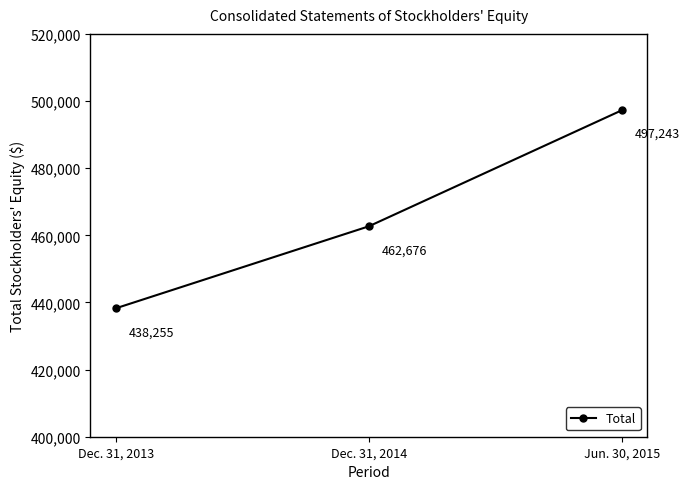

What is the difference between the values at Jun. 30, 2015 and Dec. 31, 2013?

58988